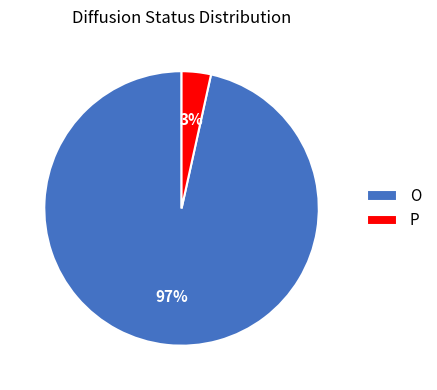

To the nearest percent, what is the combined percentage of P and O?

100%